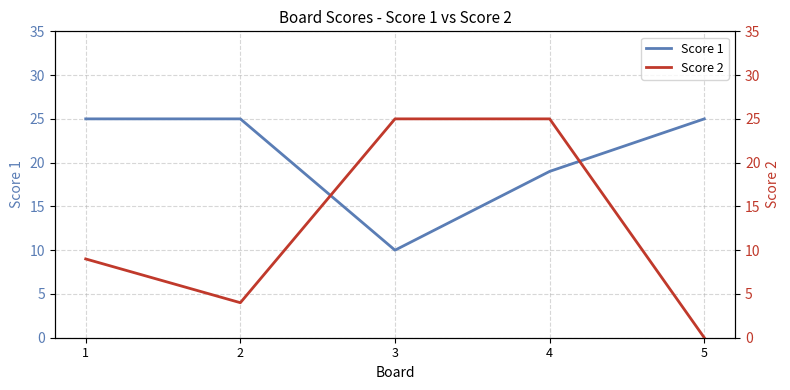

Which category has the highest value in the Score 1 series?

1